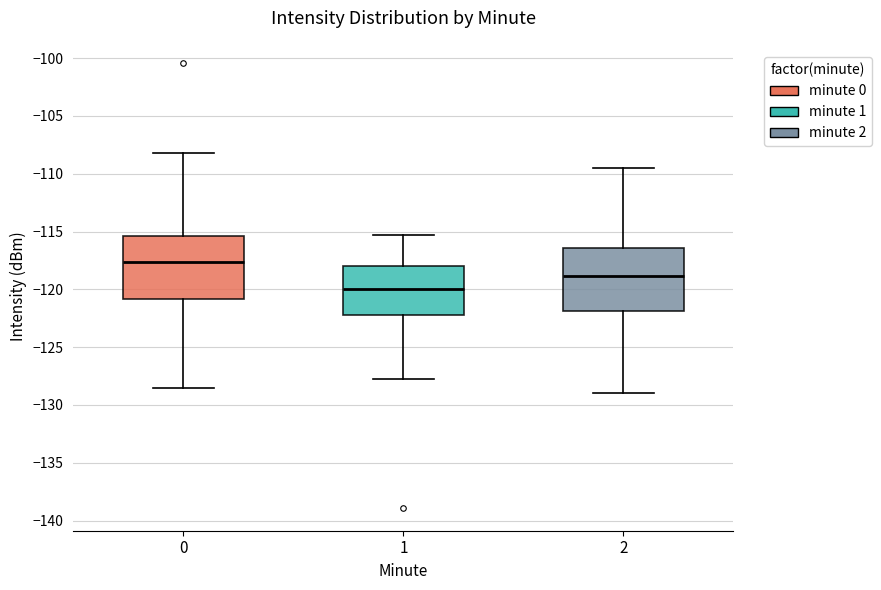

Reading left to right, read every box against the y-axis: the position of its median line, the range the box covers, and the ends of its whiskers. The values are not printed on the chart, so give them approximately, as read against the axis.

0: median -117.5, box -121.0 to -115.5, whiskers -128.5 to -108.0
1: median -120.0, box -122.0 to -118.0, whiskers -127.5 to -115.5
2: median -119.0, box -122.0 to -116.5, whiskers -129.0 to -109.5